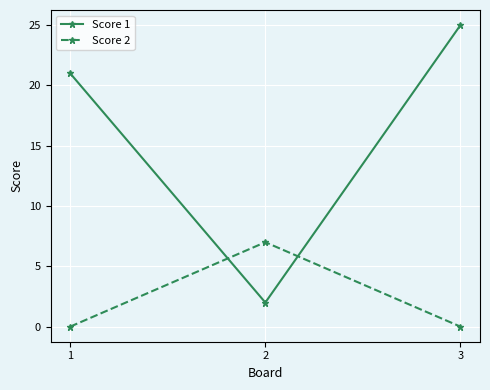

List the series in order of their overall mean, highest first.

Score 1, Score 2